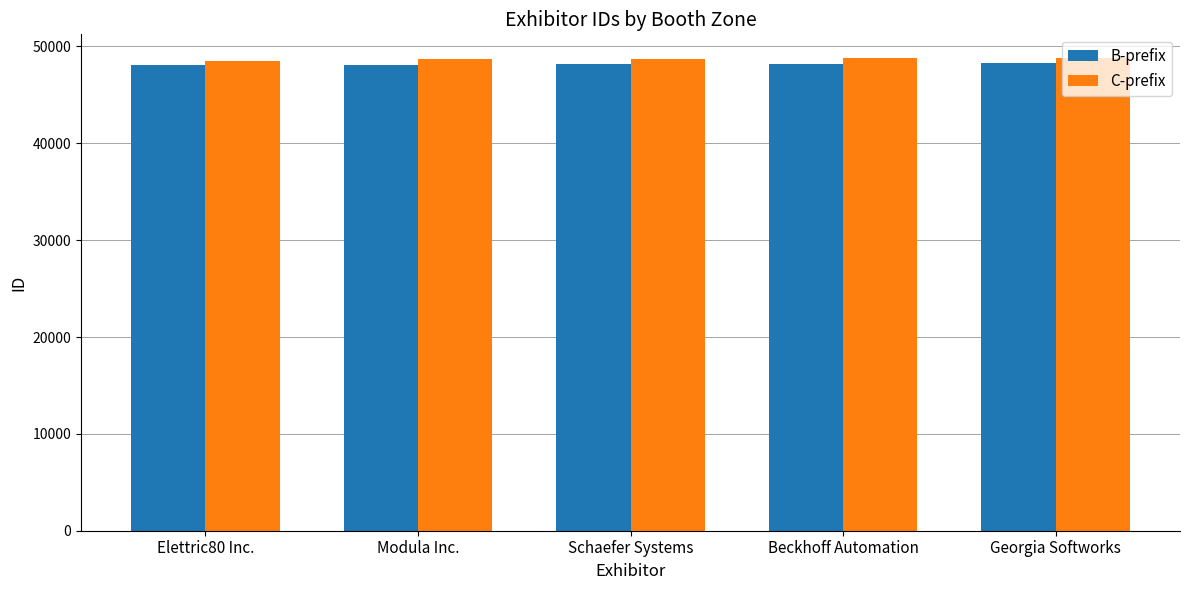

What is the difference between the second highest and second lowest values in the C-prefix series?

42